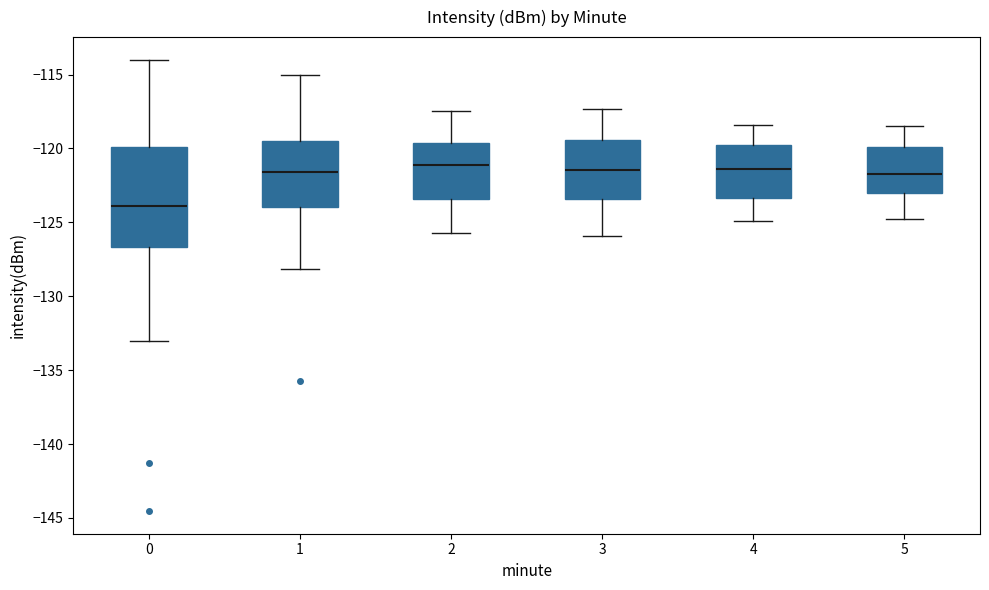

Reading left to right, transcribe this box plot: for each box, give where its median line is, the range the box spans, and where its two whiskers end, as read against the y-axis. The values are not printed on the chart, so give them approximately, as read against the axis.

0: median -124.0, box -126.5 to -120.0, whiskers -133.0 to -114.0
1: median -121.5, box -124.0 to -119.5, whiskers -128.0 to -115.0
2: median -121.0, box -123.5 to -119.5, whiskers -125.5 to -117.5
3: median -121.5, box -123.5 to -119.5, whiskers -126.0 to -117.5
4: median -121.5, box -123.5 to -119.5, whiskers -125.0 to -118.5
5: median -121.5, box -123.0 to -120.0, whiskers -125.0 to -118.5